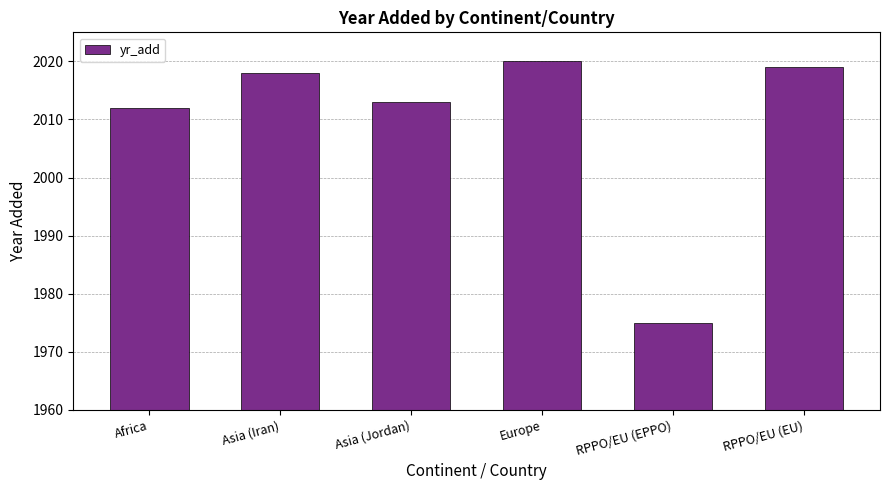

Which label corresponds to the largest value in the chart?

Europe